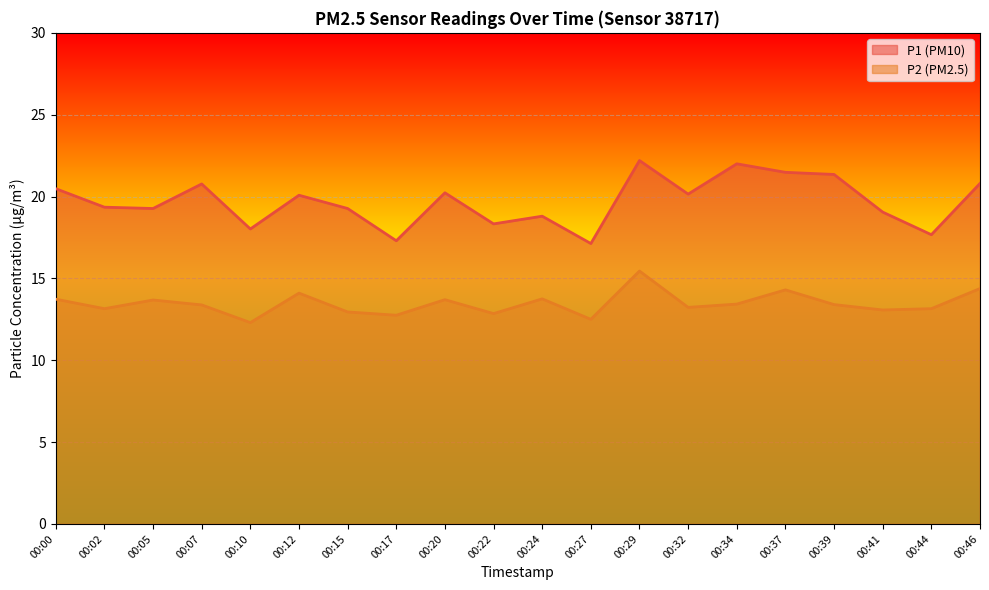

Which category has the highest value across all series?

00:29